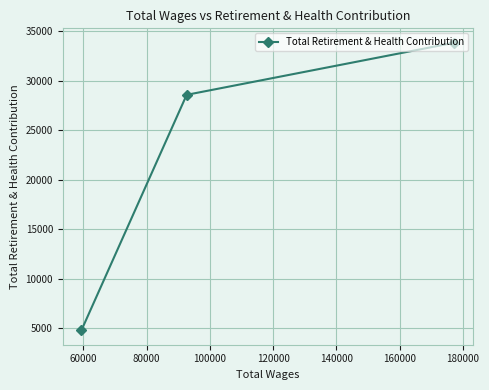

What is the difference between the second highest and minimum values?

23786